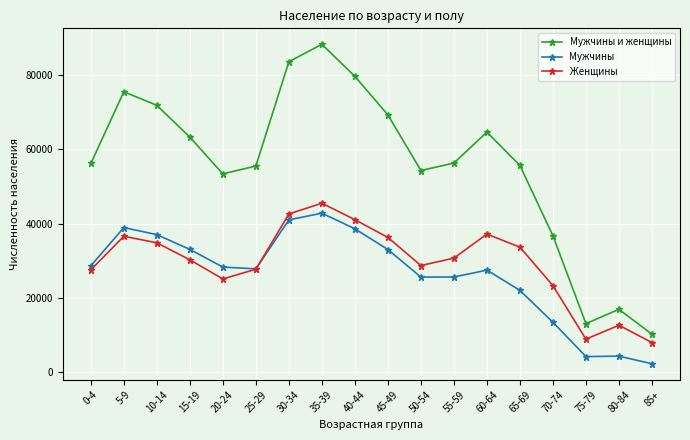

What is the sum of the Мужчины и женщины values at 55-59 and 85+?

66498